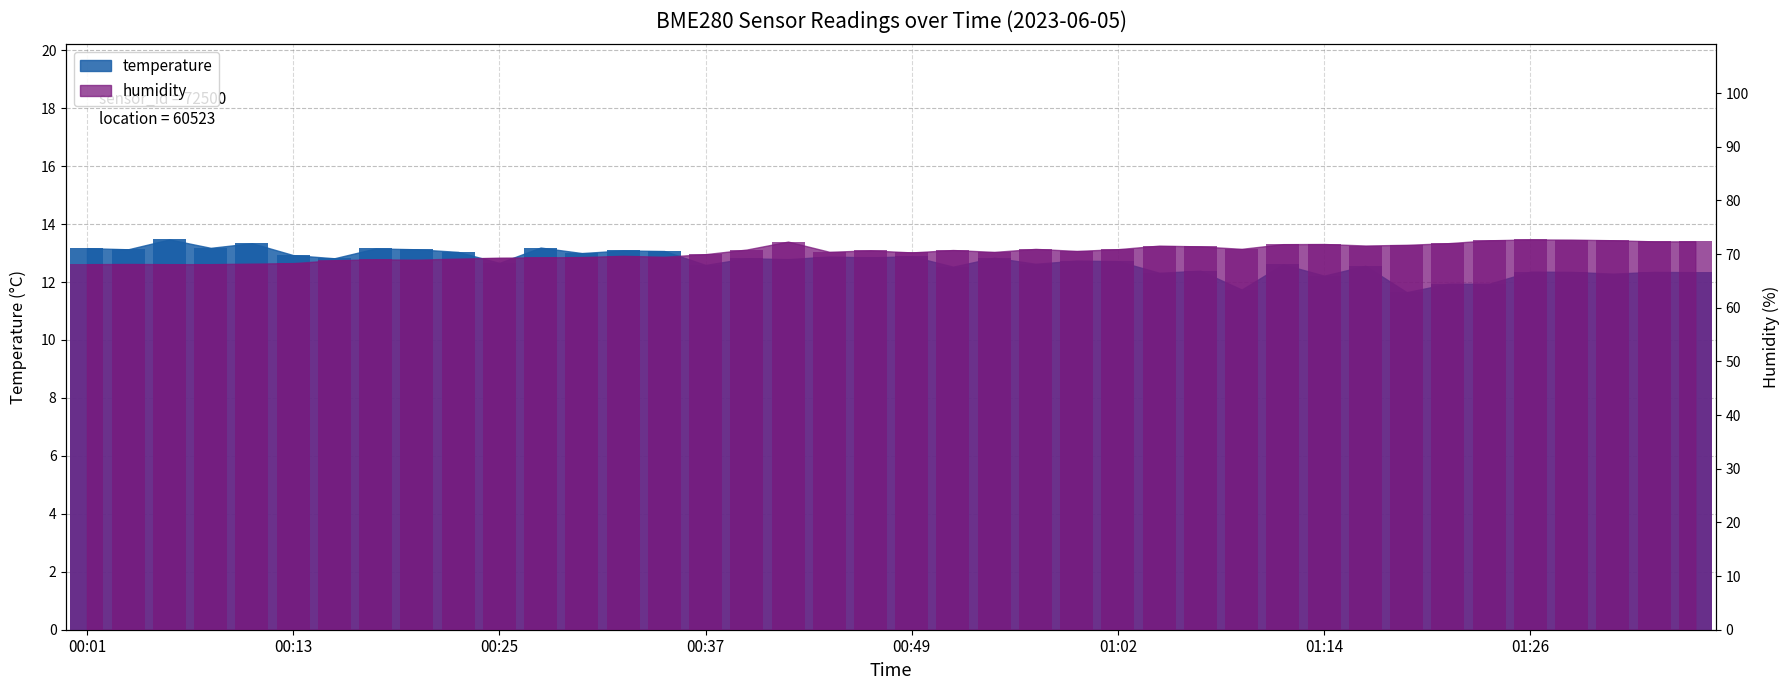

At which category is the sum across all series the highest?

00:42